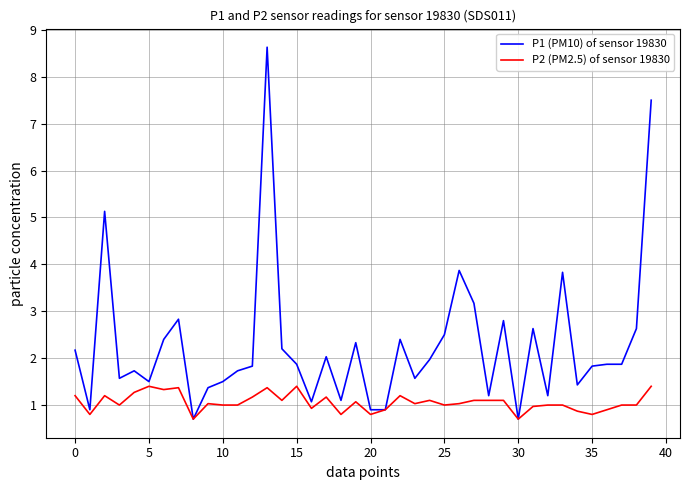

Reading right to left, list all the values displayed in this chart.

P1 (PM10) of sensor 19830: 7.5	2.6	1.9	1.9	1.8	1.4	3.8	1.2	2.6	0.7	2.8	1.2	3.2	3.9	2.5	2.0	1.6	2.4	0.9	0.9	2.3	1.1	2.0	1.1	1.9	2.2	8.6	1.8	1.7	1.5	1.4	0.7	2.8	2.4	1.5	1.7	1.6	5.1	0.9	2.2
P2 (PM2.5) of sensor 19830: 1.4	1.0	1.0	0.9	0.8	0.9	1.0	1.0	1.0	0.7	1.1	1.1	1.1	1.0	1.0	1.1	1.0	1.2	0.9	0.8	1.1	0.8	1.2	0.9	1.4	1.1	1.4	1.2	1.0	1.0	1.0	0.7	1.4	1.3	1.4	1.3	1.0	1.2	0.8	1.2